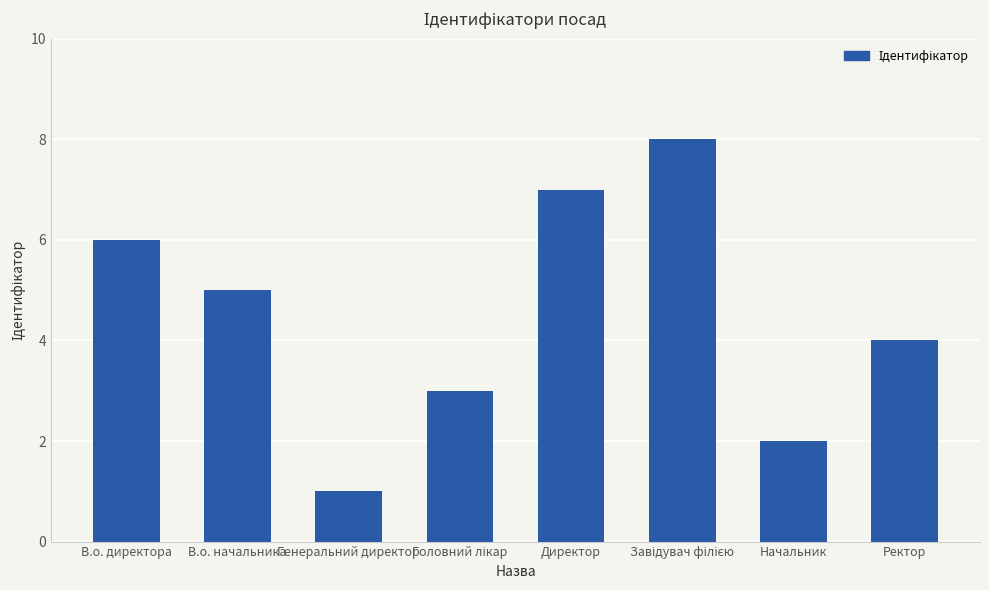

Reading left to right, transcribe all the data shown in this chart.

6	5	1	3	7	8	2	4